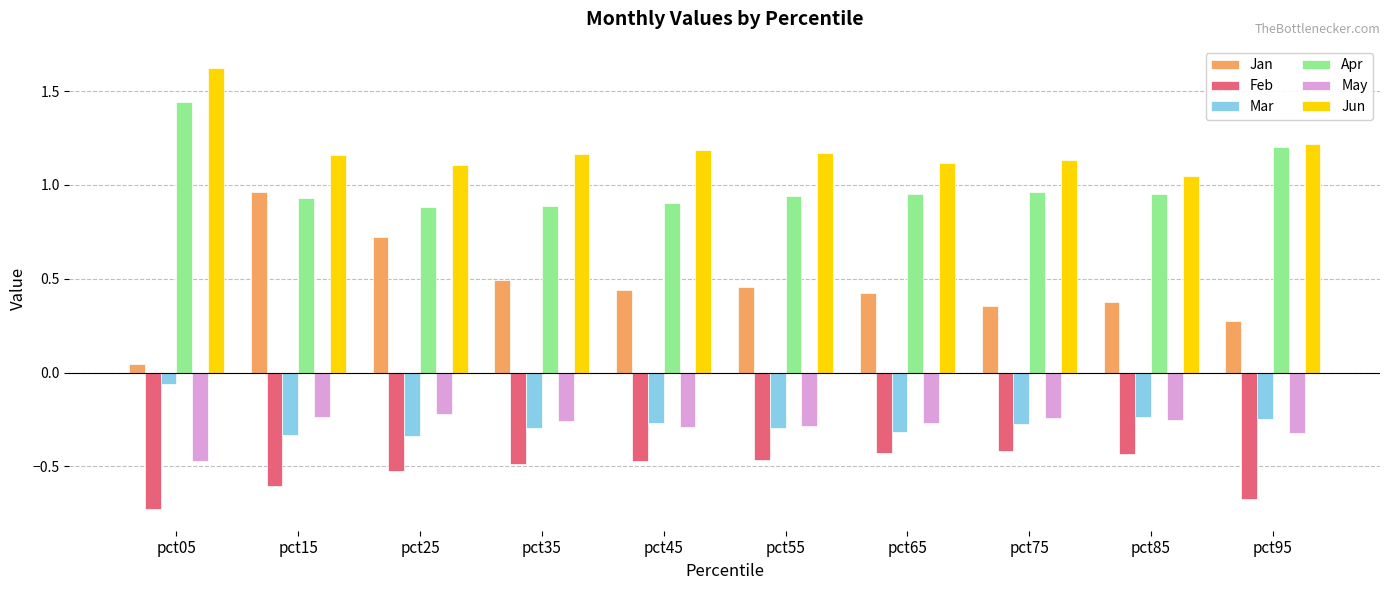

The value of Feb at pct55 is -0.7. True or false?

False